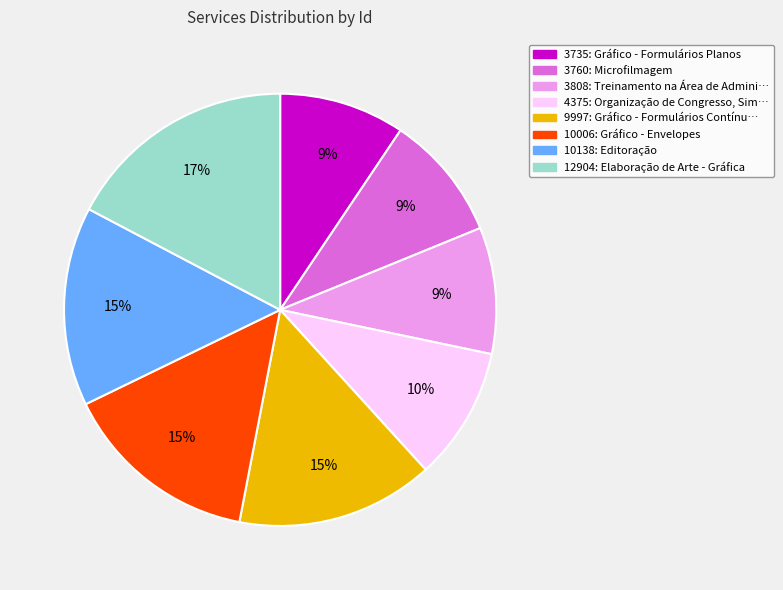

To the nearest percent, what is the average slice percentage?

12%